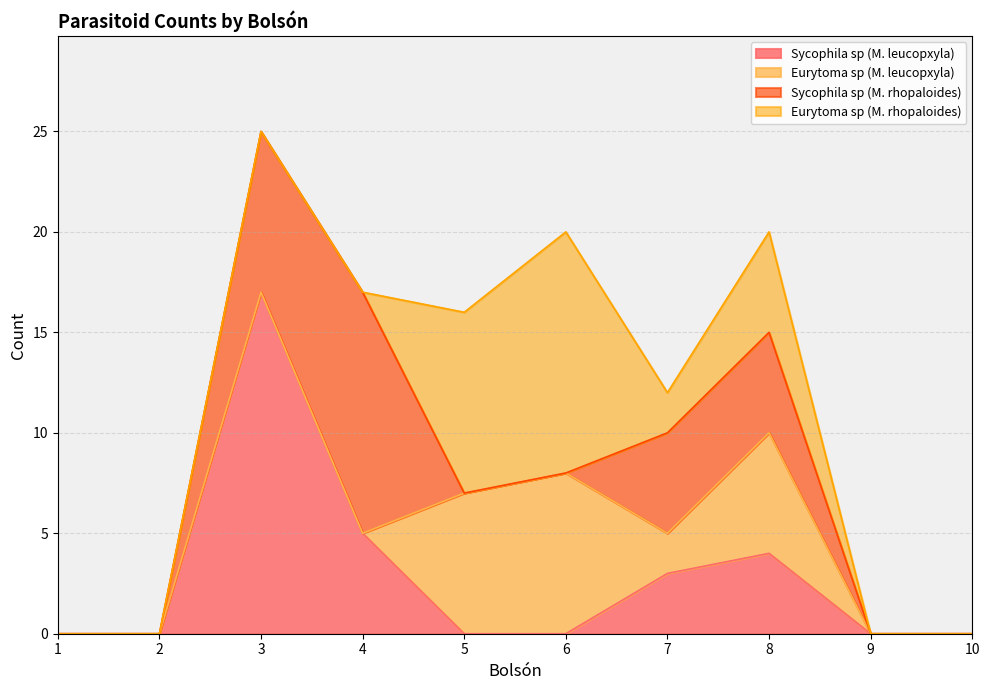

What are all the series names shown in the legend?

Sycophila sp (M. leucopxyla), Eurytoma sp (M. leucopxyla), Sycophila sp (M. rhopaloides), Eurytoma sp (M. rhopaloides)